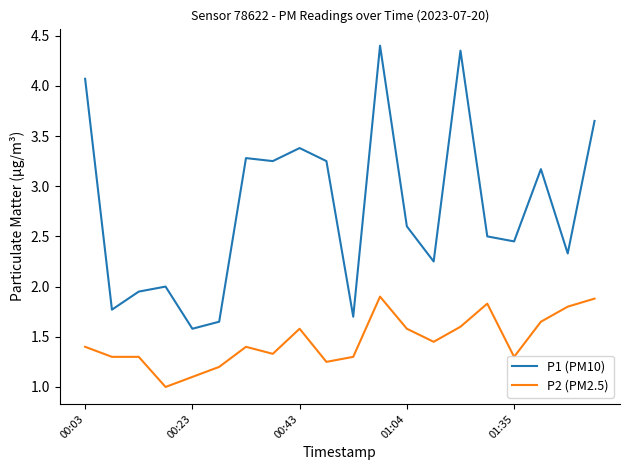

Which series has the widest spread of values?

P1 (PM10)